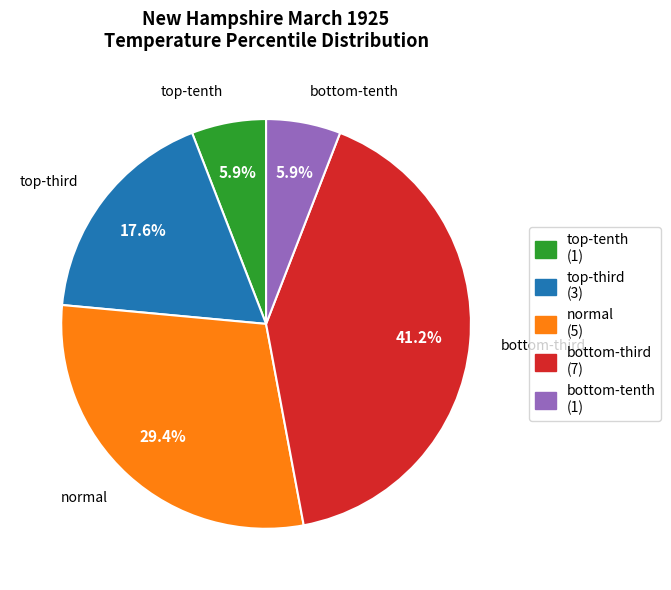

What is the largest slice in the pie chart?

bottom-third